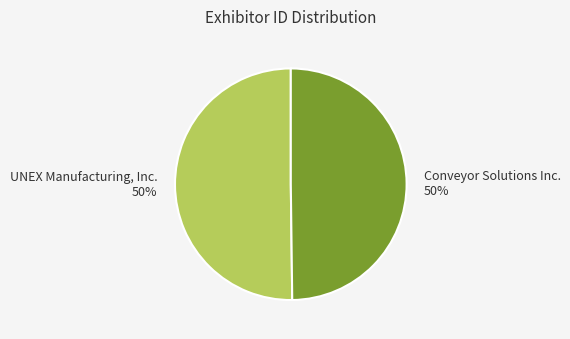

True or false: Conveyor Solutions Inc. accounts for 50% of the total.

True